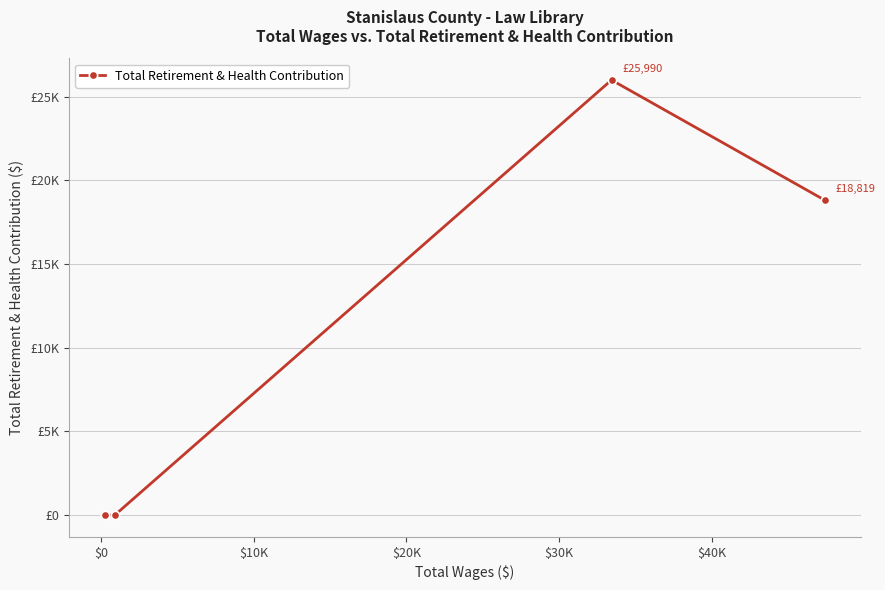

At which label is the value closest to 12995?

$20K